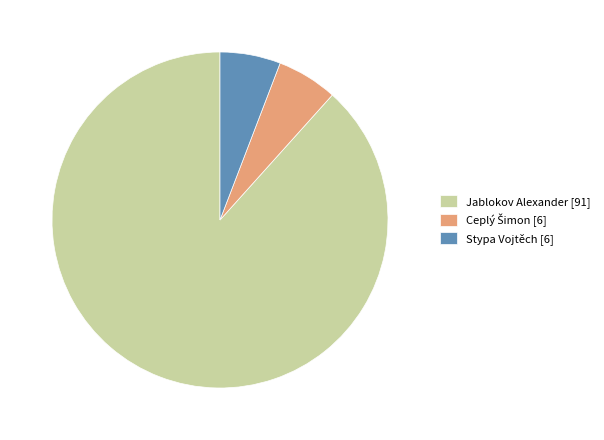

Is Stypa Vojtěch the majority of the pie?

No